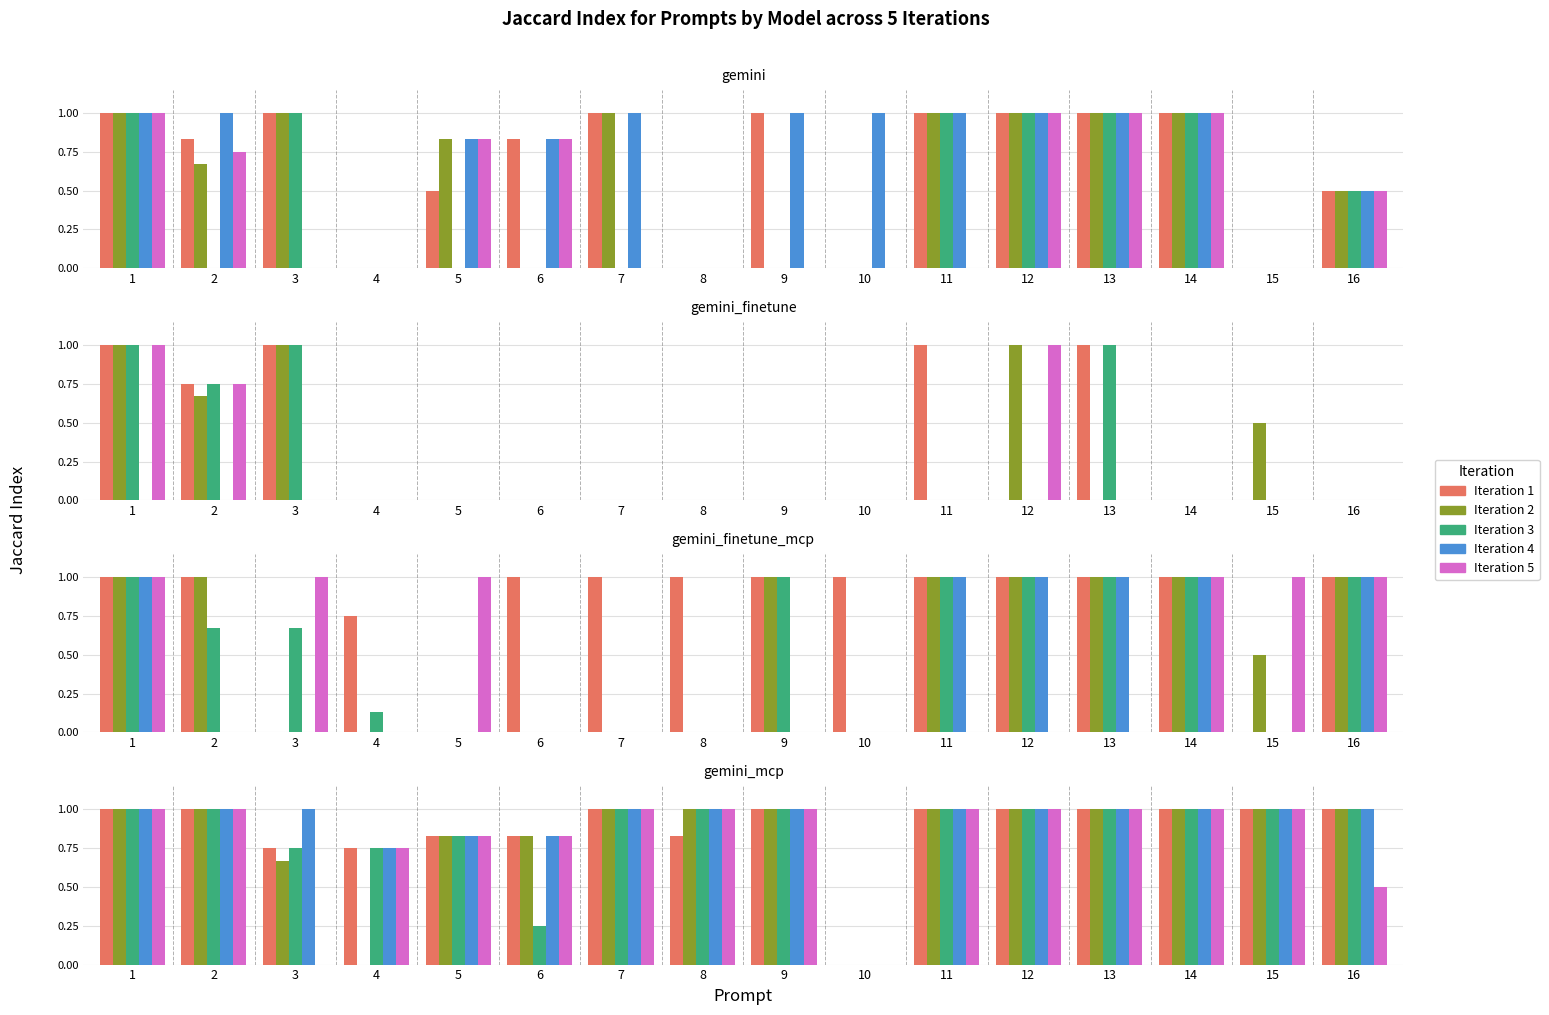

True or false: Iteration 2 has a value of 0.8 at 6.

True